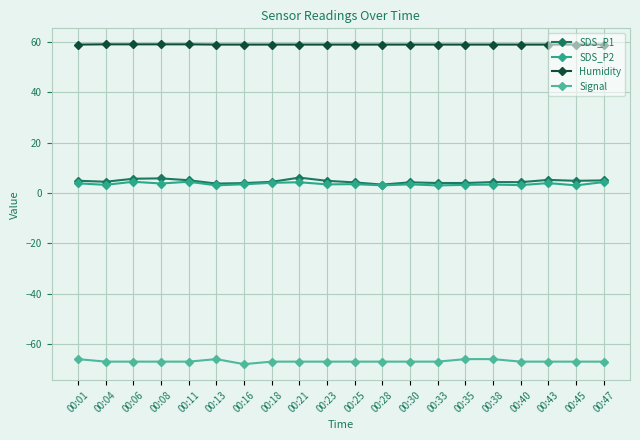

True or false: Signal and Humidity cross at least once.

False